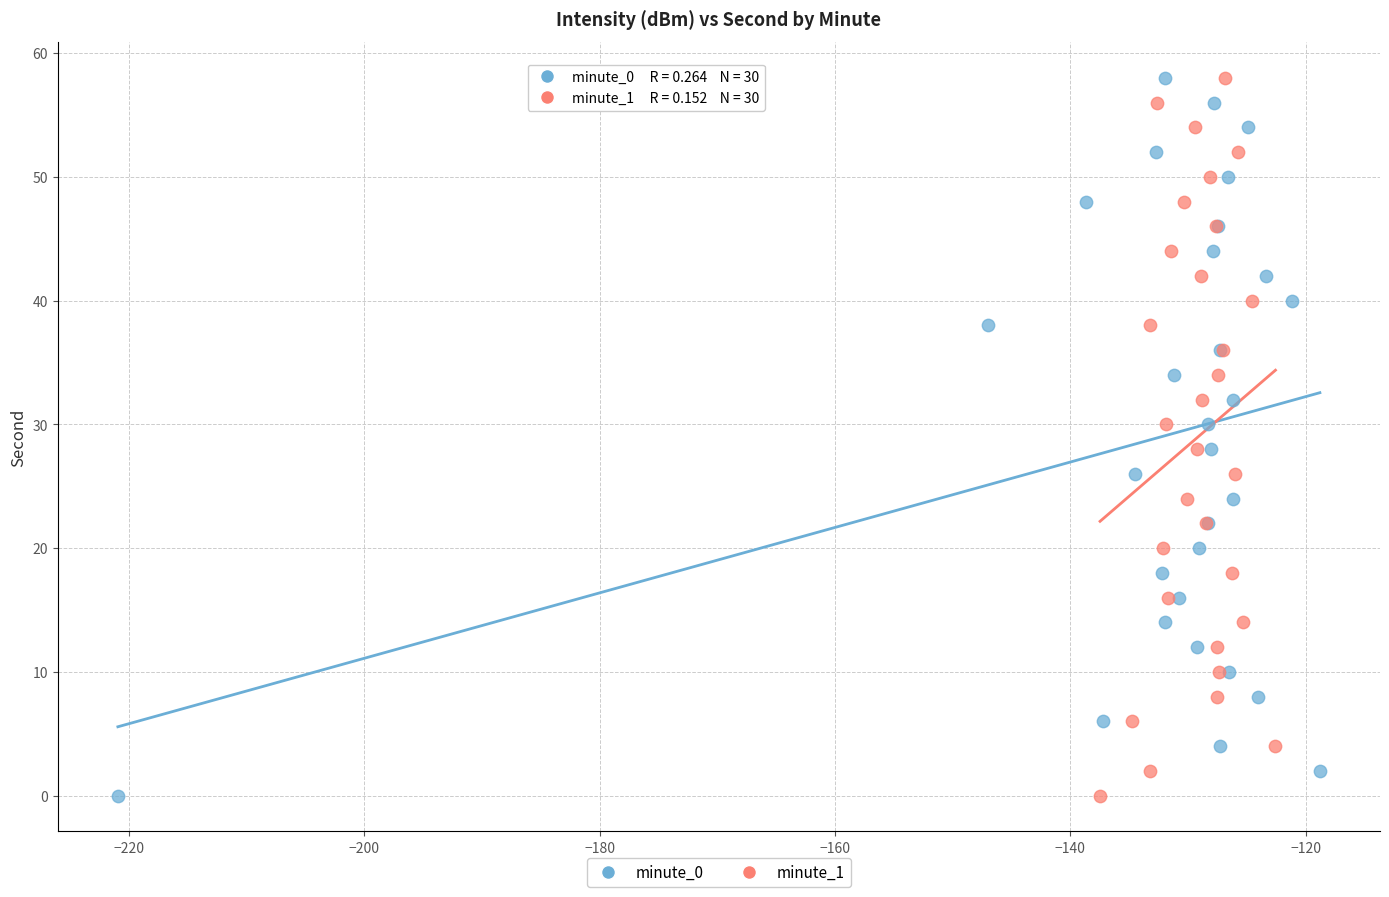

What are all the series names shown in the legend?

minute_0, minute_1